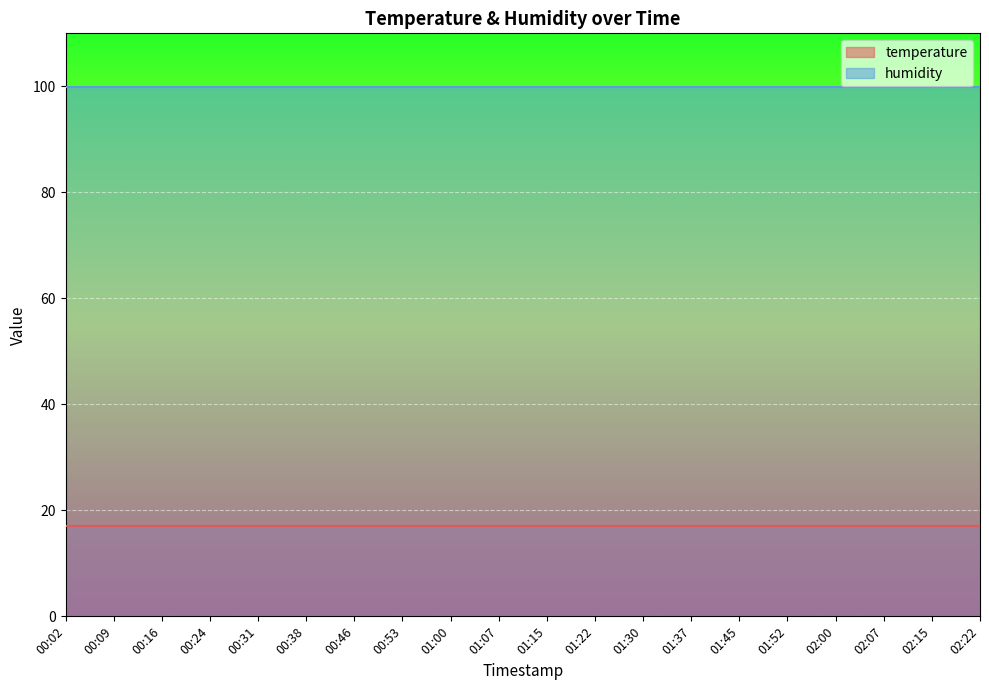

Rank the series by their average value, from highest to lowest.

humidity, temperature